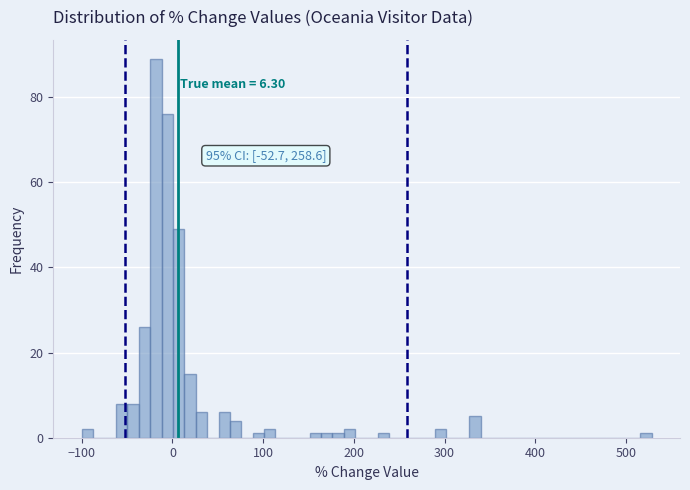

Read against the x-axis, roughly where is the centre of the tallest bar?

-20